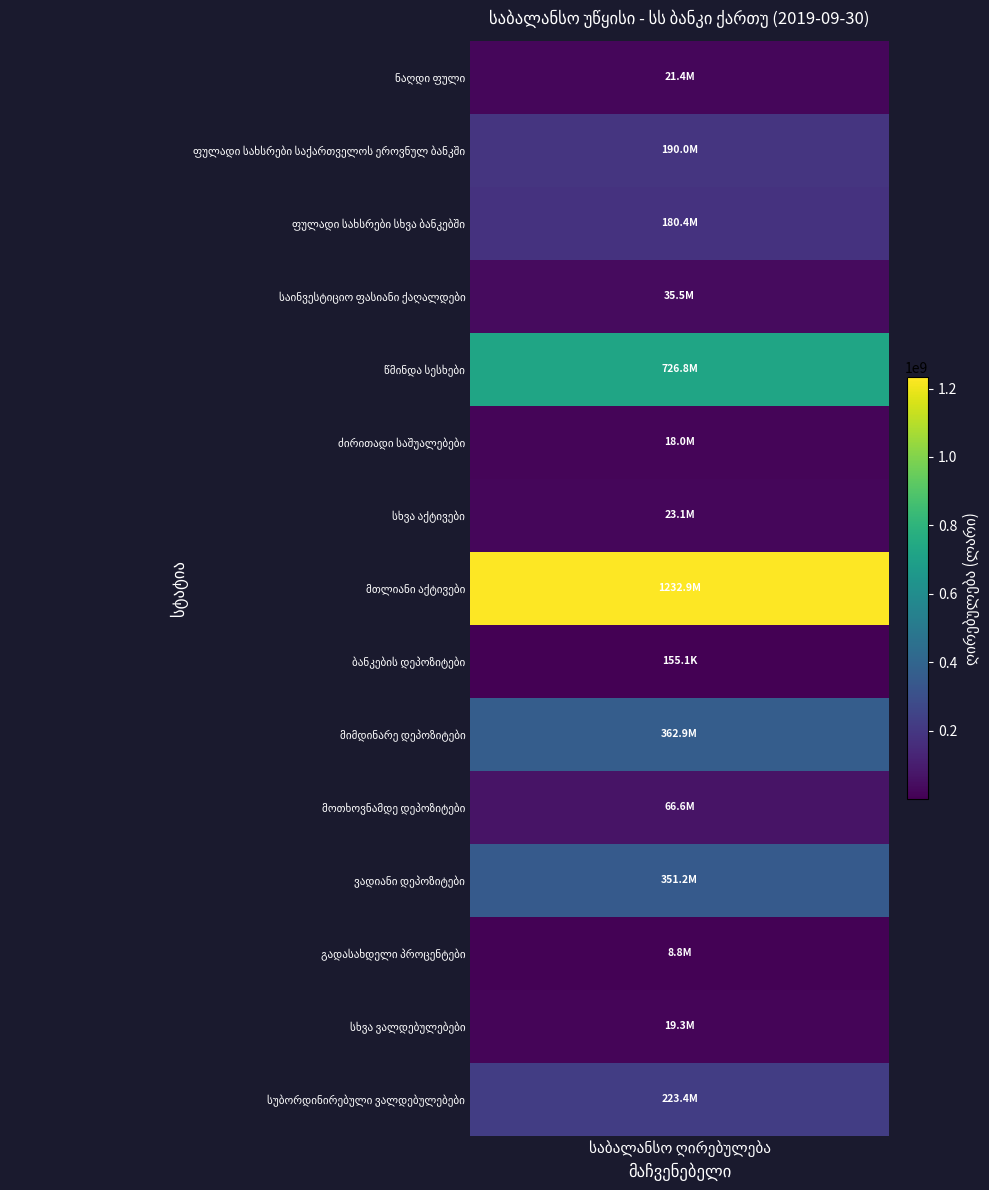

Rank the categories by value from lowest to highest.

ბანკების დეპოზიტები, გადასახდელი პროცენტები, ძირითადი საშუალებები, სხვა ვალდებულებები, ნაღდი ფული, სხვა აქტივები, საინვესტიციო ფასიანი ქაღალდები, მოთხოვნამდე დეპოზიტები, ფულადი სახსრები სხვა ბანკებში, ფულადი სახსრები საქართველოს ეროვნულ ბანკში, სუბორდინირებული ვალდებულებები, ვადიანი დეპოზიტები, მიმდინარე დეპოზიტები, წმინდა სესხები, მთლიანი აქტივები